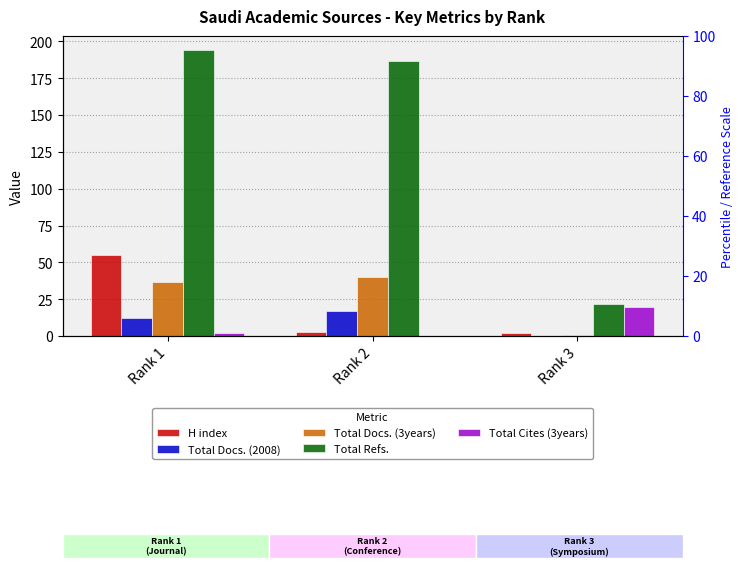

Reading left to right, what are all the values shown in this chart?

H index: 55	3	2
Total Docs. (2008): 12	17	0
Total Docs. (3years): 37	40	1
Total Refs.: 194	187	22
Total Cites (3years): 2	0	20